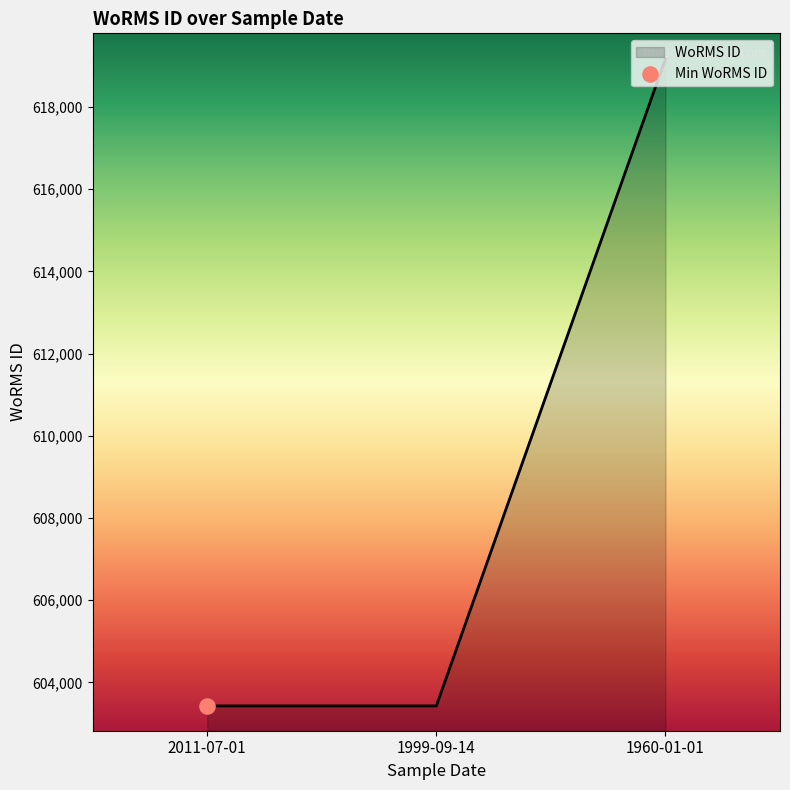

What is the change in value from 2011-07-01 to 1960-01-01?

+15743